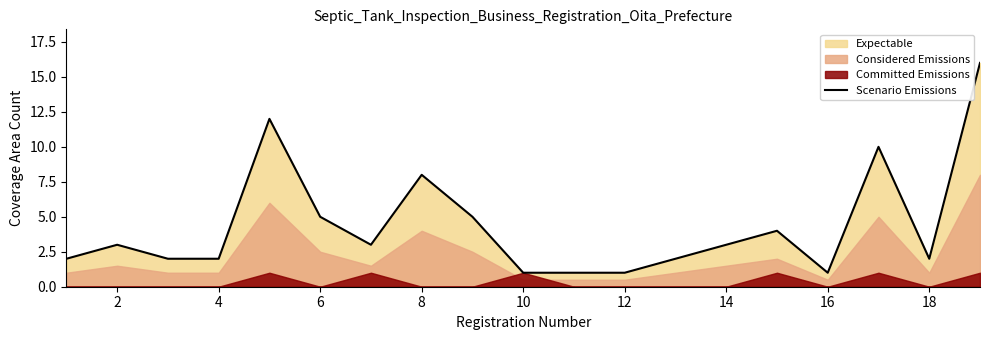

What is the difference between the maximum and minimum values?

15